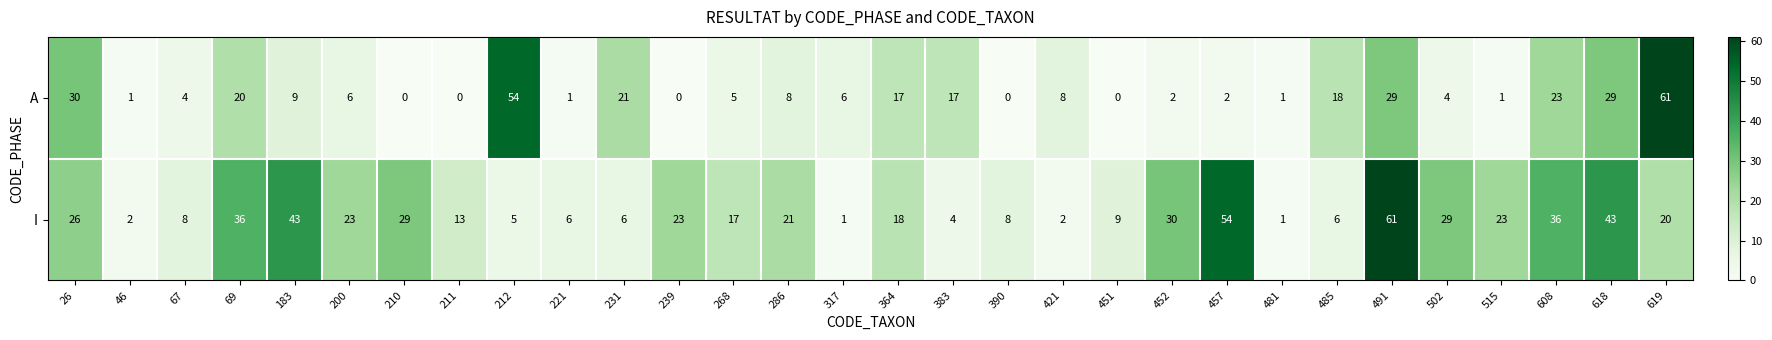

List the series in order of their overall mean, lowest first.

A, I